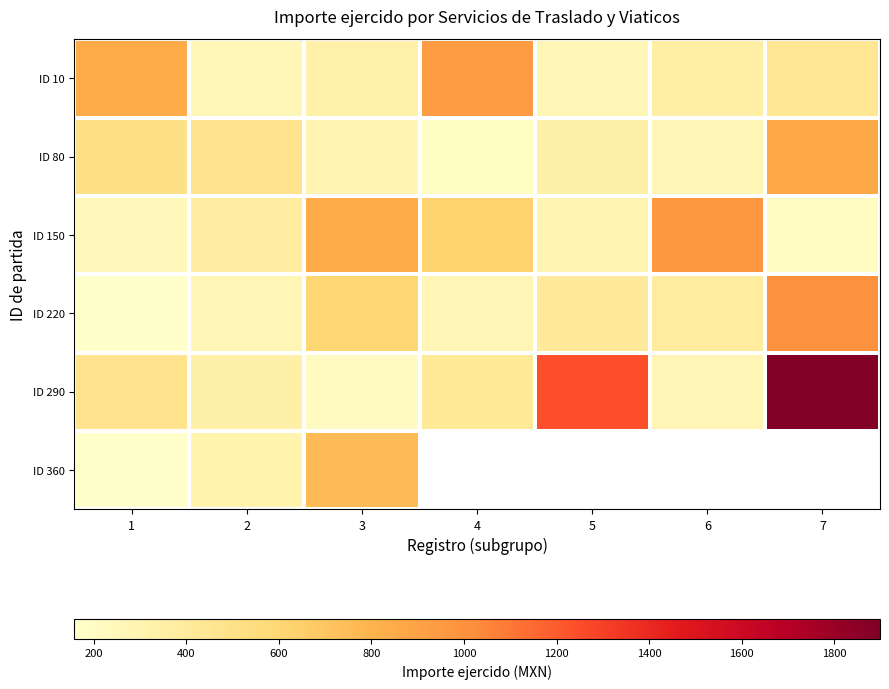

Which has a higher value, 4 or 6?

4